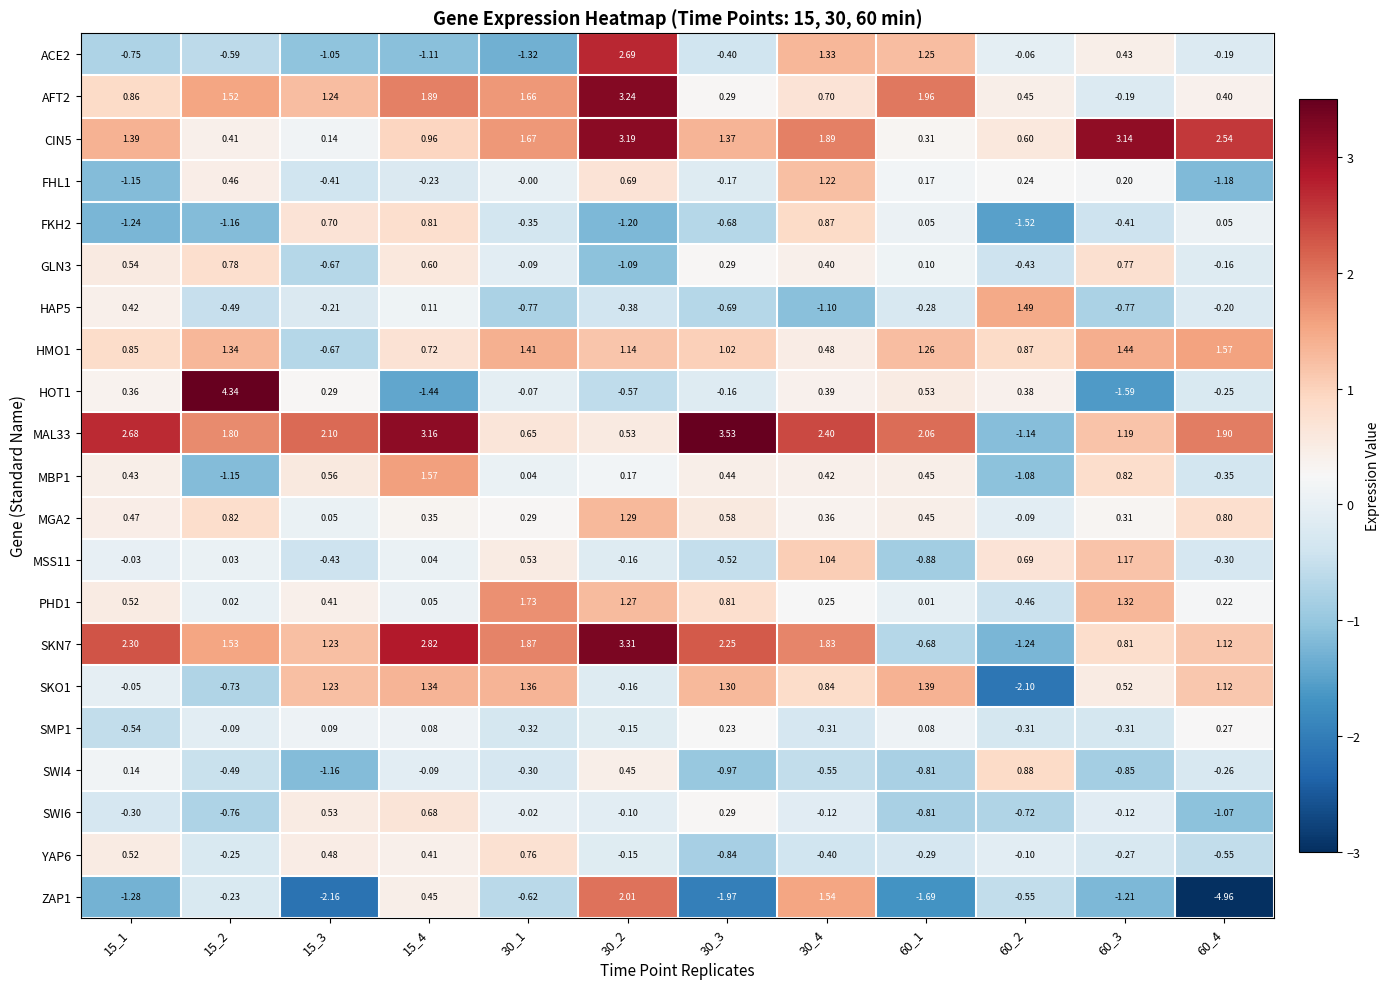

Count the number of categories in the chart.

12